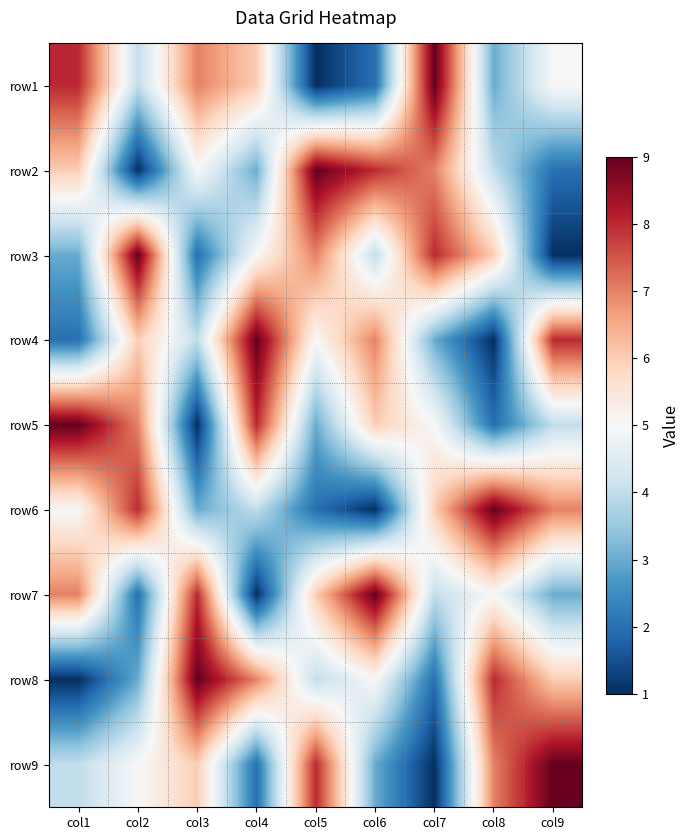

Reading left to right, what are all the values shown in this chart?

row1: col1=8	col2=4	col3=7	col4=6	col5=1	col6=2	col7=9	col8=3	col9=5
row2: col1=6	col2=1	col3=5	col4=3	col5=9	col6=8	col7=7	col8=4	col9=2
row3: col1=3	col2=9	col3=2	col4=5	col5=7	col6=4	col7=8	col8=6	col9=1
row4: col1=2	col2=6	col3=4	col4=9	col5=5	col6=7	col7=3	col8=1	col9=8
row5: col1=9	col2=7	col3=1	col4=8	col5=3	col6=6	col7=5	col8=2	col9=4
row6: col1=5	col2=8	col3=3	col4=4	col5=2	col6=1	col7=6	col8=9	col9=7
row7: col1=7	col2=2	col3=8	col4=1	col5=6	col6=9	col7=4	col8=5	col9=3
row8: col1=1	col2=3	col3=9	col4=7	col5=4	col6=5	col7=2	col8=8	col9=6
row9: col1=4	col2=5	col3=6	col4=2	col5=8	col6=3	col7=1	col8=7	col9=9